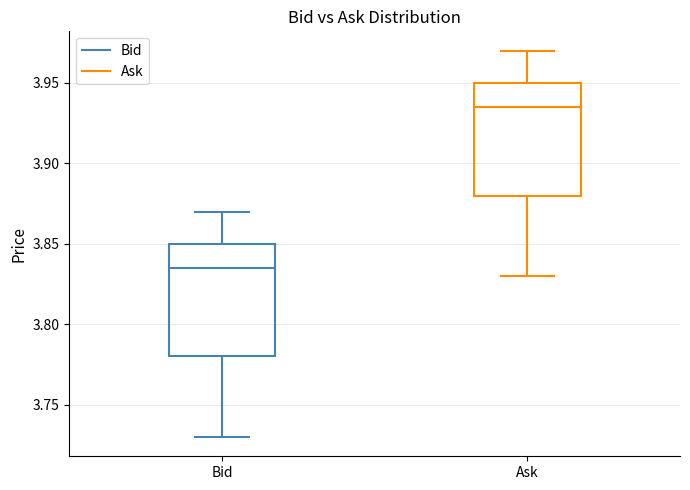

Reading left to right, transcribe this box plot: for each box, give where its median line is, the range the box spans, and where its two whiskers end, as read against the y-axis. The values are not printed on the chart, so give them approximately, as read against the axis.

Bid: median 3.835, box 3.780 to 3.850, whiskers 3.730 to 3.870
Ask: median 3.935, box 3.880 to 3.950, whiskers 3.830 to 3.970